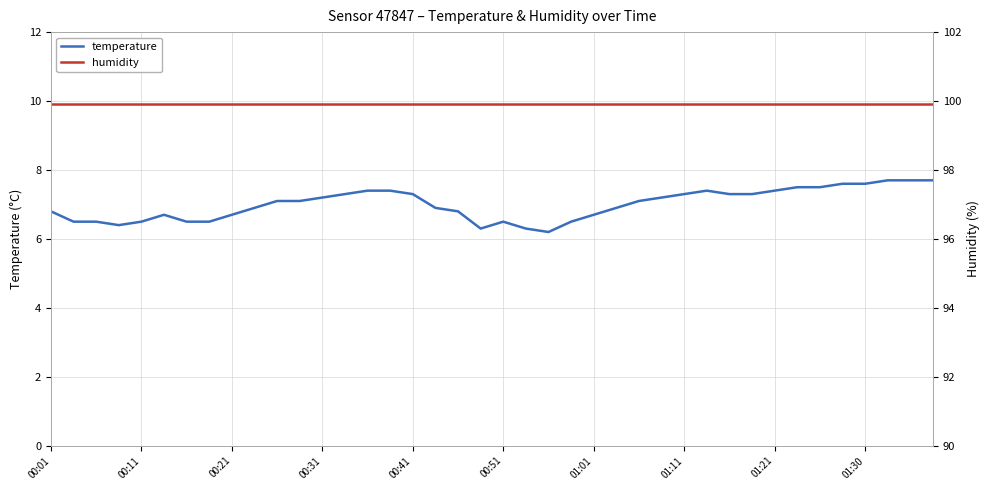

The value of temperature at 00:21 is 6.7. True or false?

True